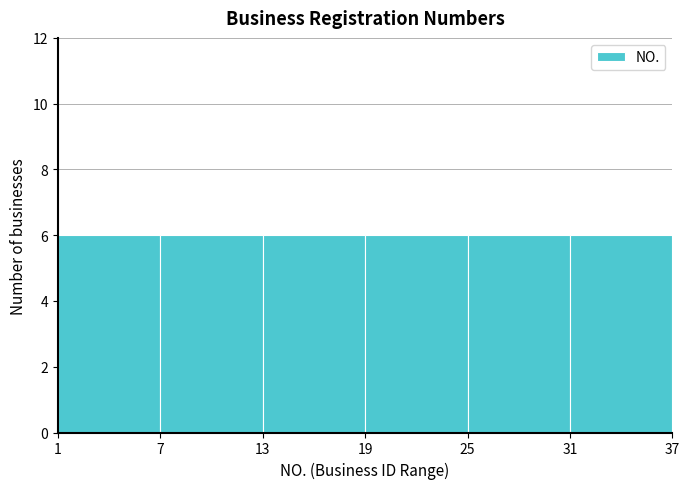

Reading left to right, list every bar in this chart as the range it spans on the x-axis followed by its height. The values are not printed on the chart, so give them approximately, as read against the axis.

1 to 7: 6
7 to 13: 6
13 to 19: 6
19 to 25: 6
25 to 31: 6
31 to 37: 6